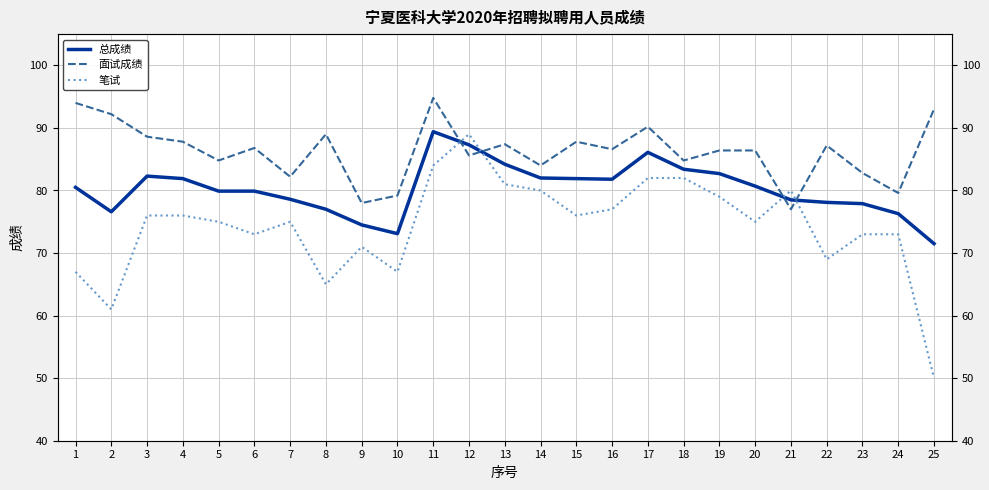

Is this an area chart (filled region under the line)?

No